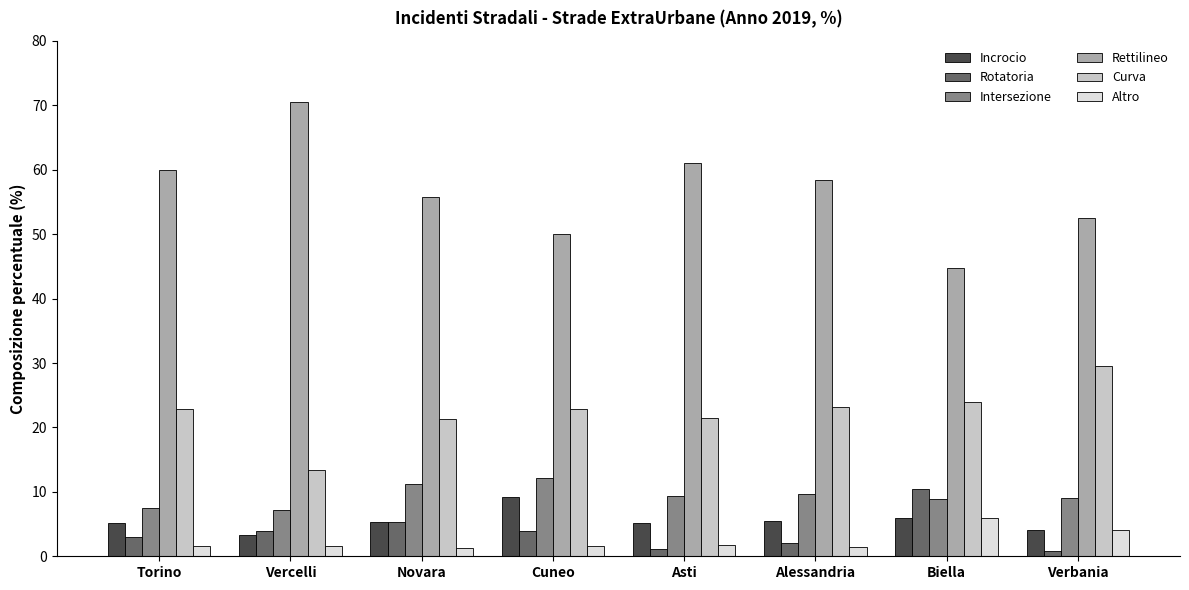

At how many categories does at least one series exceed 62?

1